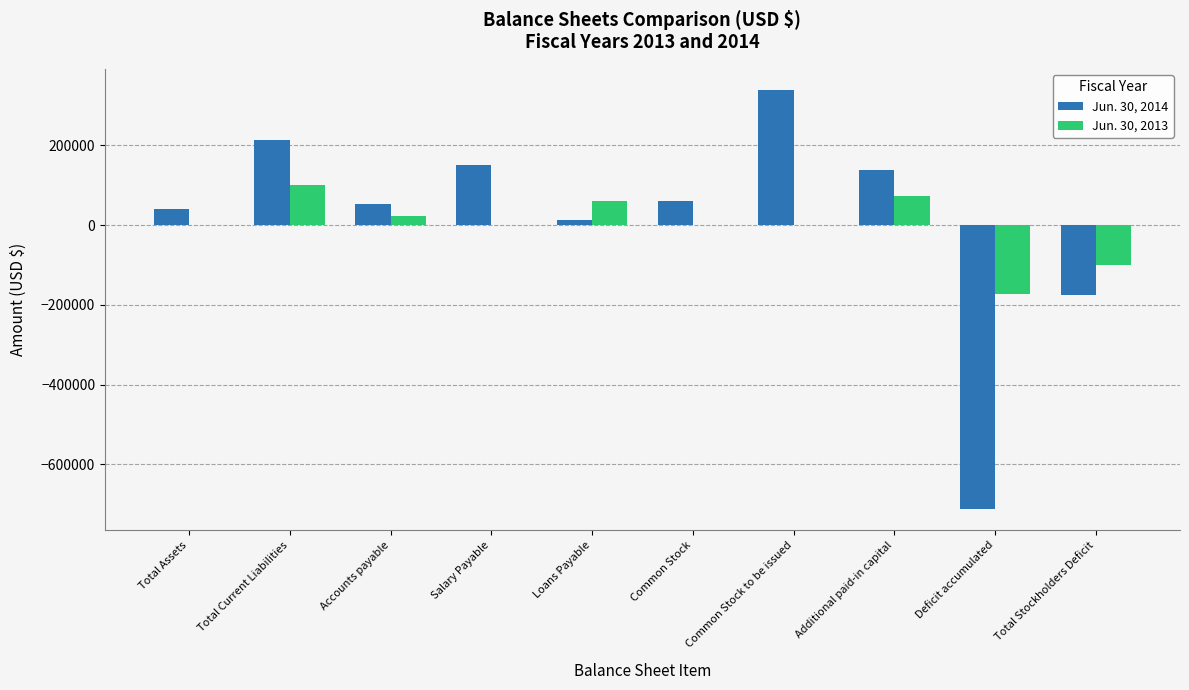

Which series has the largest total across all categories?

Jun. 30, 2014